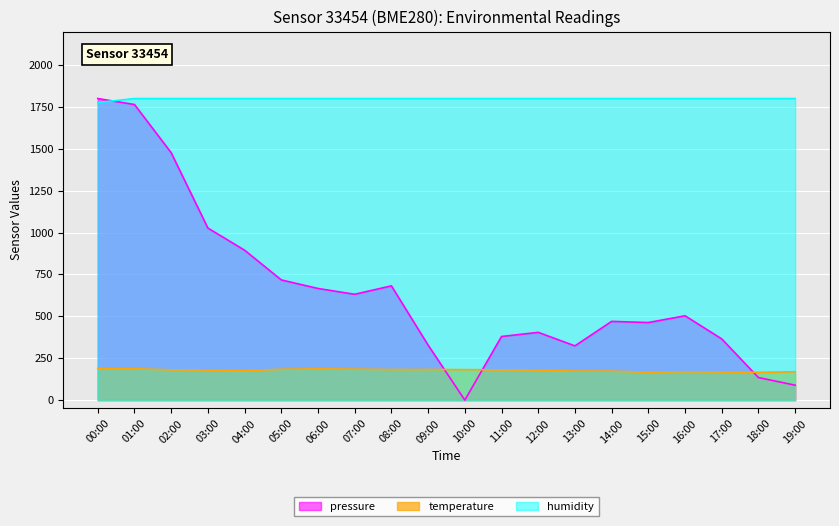

What is the total value across all series at 16:00?

2472.5